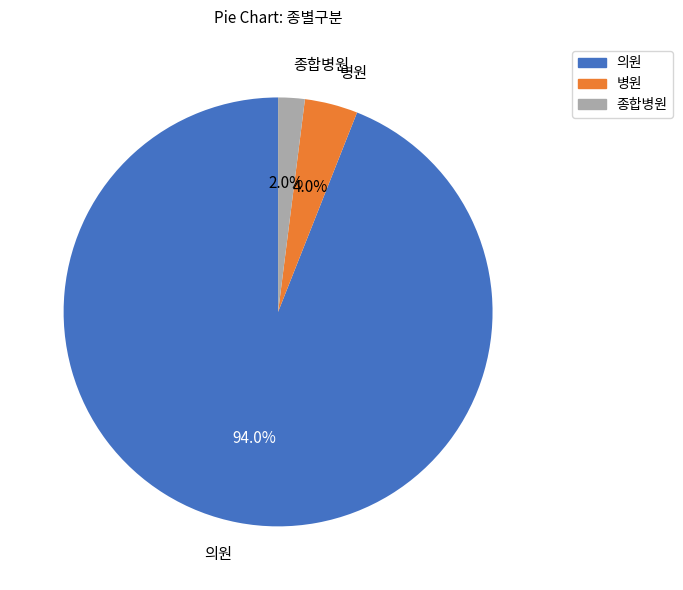

Rank the categories by value from highest to lowest.

의원, 병원, 종합병원